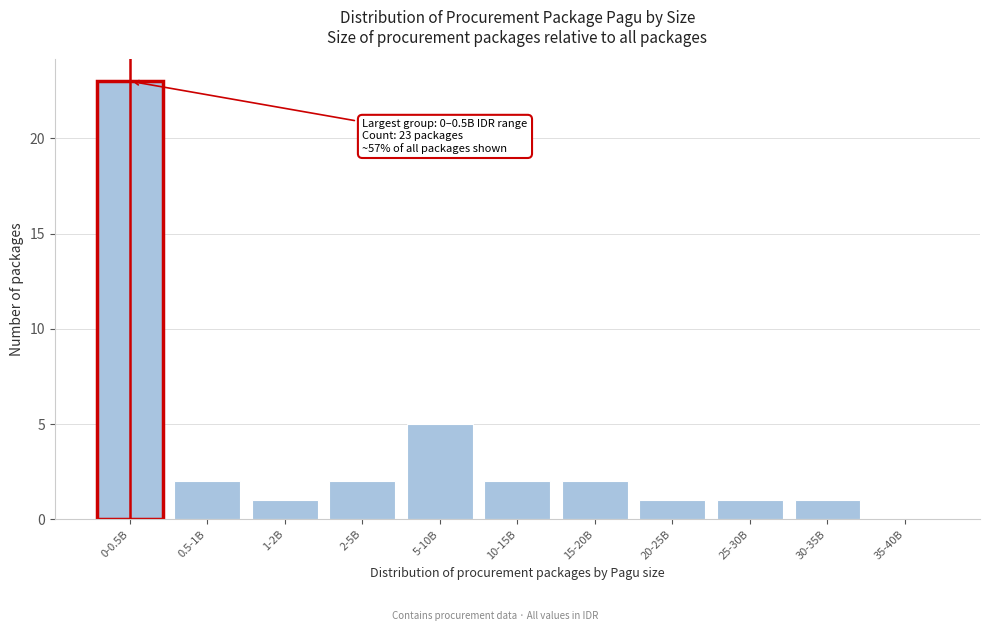

Reading left to right, transcribe all the data shown in this chart.

0-0.5B=23	0.5-1B=2	1-2B=1	2-5B=2	5-10B=5	10-15B=2	15-20B=2	20-25B=1	25-30B=1	30-35B=1	35-40B=0